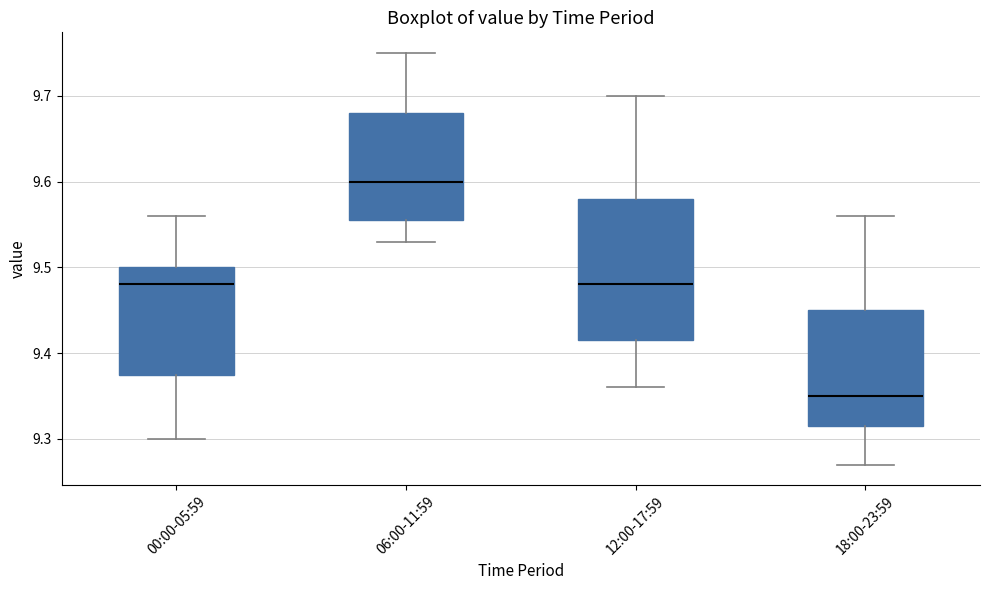

Reading left to right, read every box against the y-axis: the position of its median line, the range the box covers, and the ends of its whiskers. The values are not printed on the chart, so give them approximately, as read against the axis.

00:00-05:59: median 9.48, box 9.38 to 9.50, whiskers 9.30 to 9.56
06:00-11:59: median 9.60, box 9.56 to 9.68, whiskers 9.53 to 9.75
12:00-17:59: median 9.48, box 9.42 to 9.58, whiskers 9.36 to 9.70
18:00-23:59: median 9.35, box 9.32 to 9.45, whiskers 9.27 to 9.56